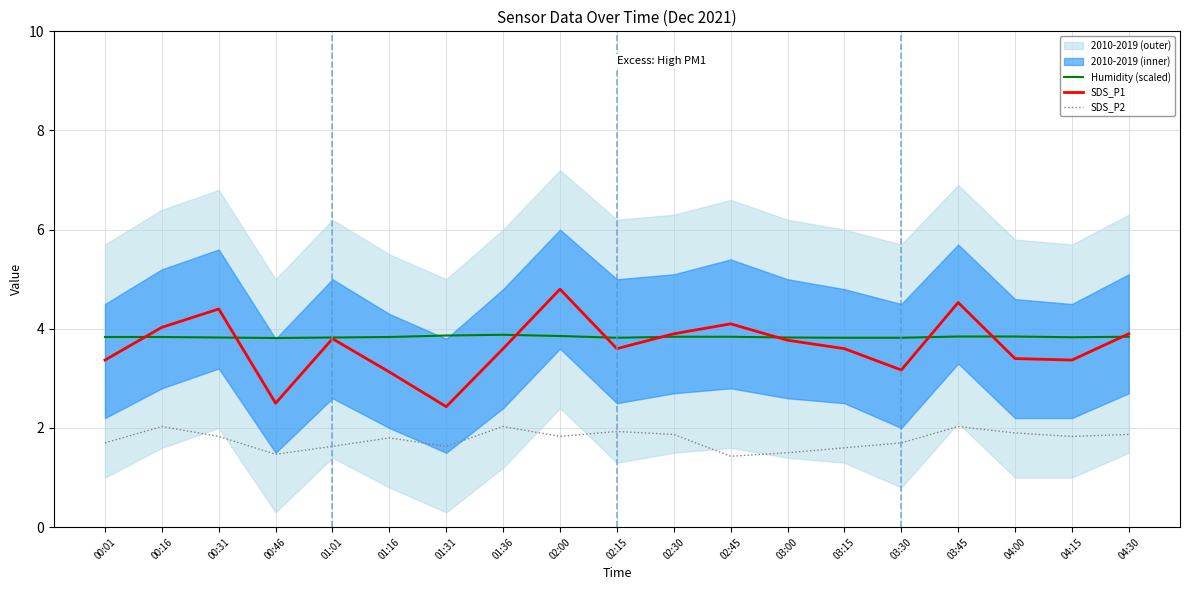

At which label is Humidity (scaled) closest to 3?

00:46